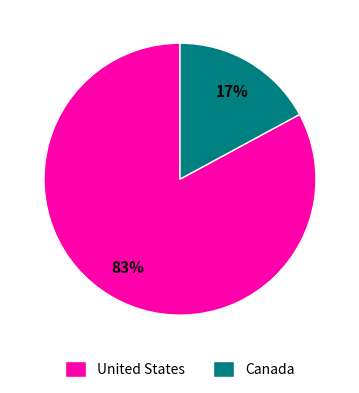

Between Canada and United States, which is larger?

United States